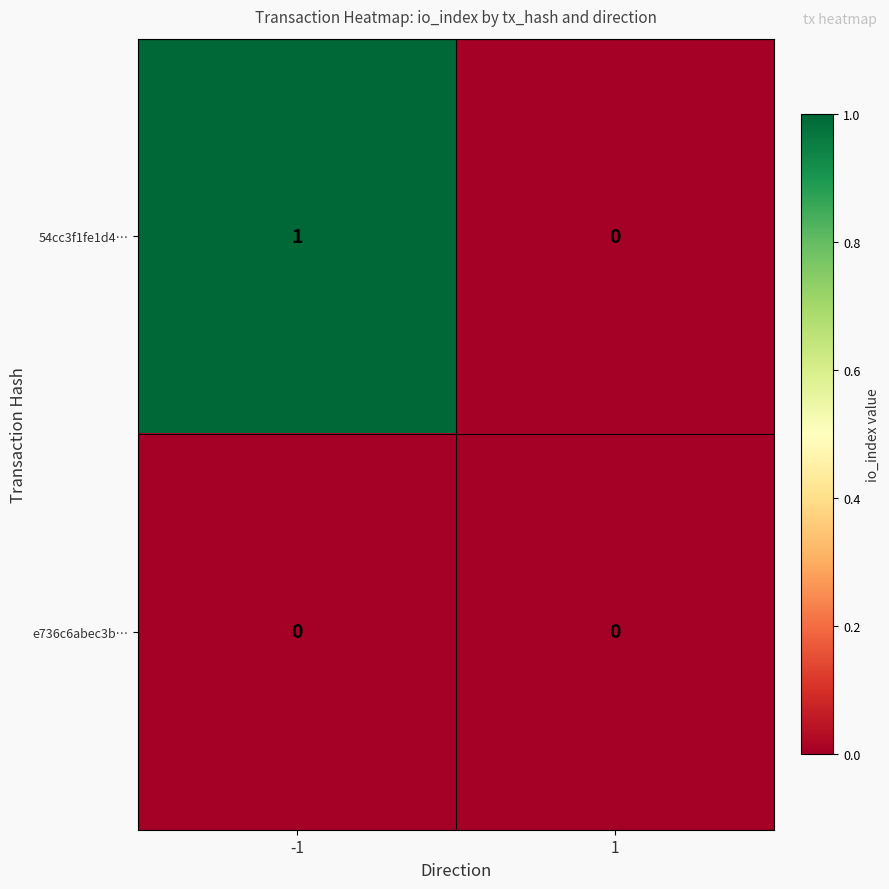

Which series has the largest total across all categories?

54cc3f1fe1d4…